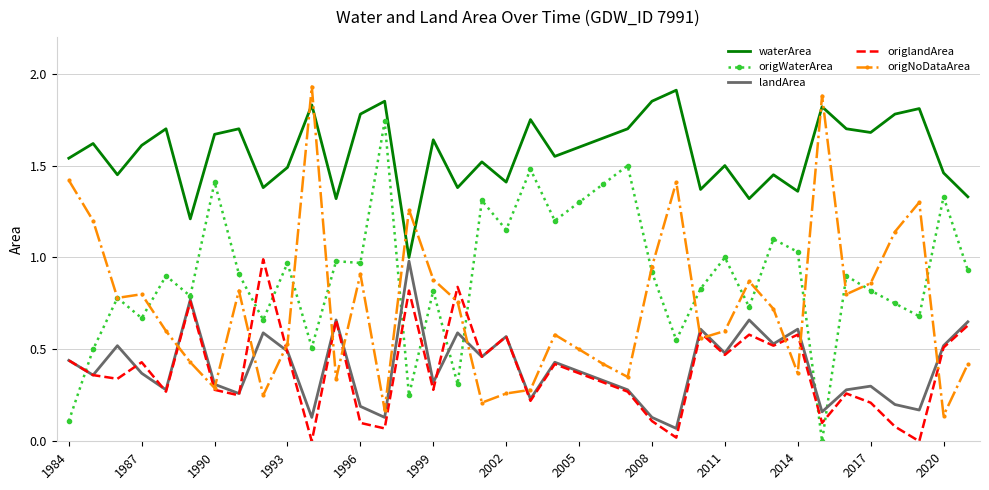

Which series has the largest total across all categories?

waterArea